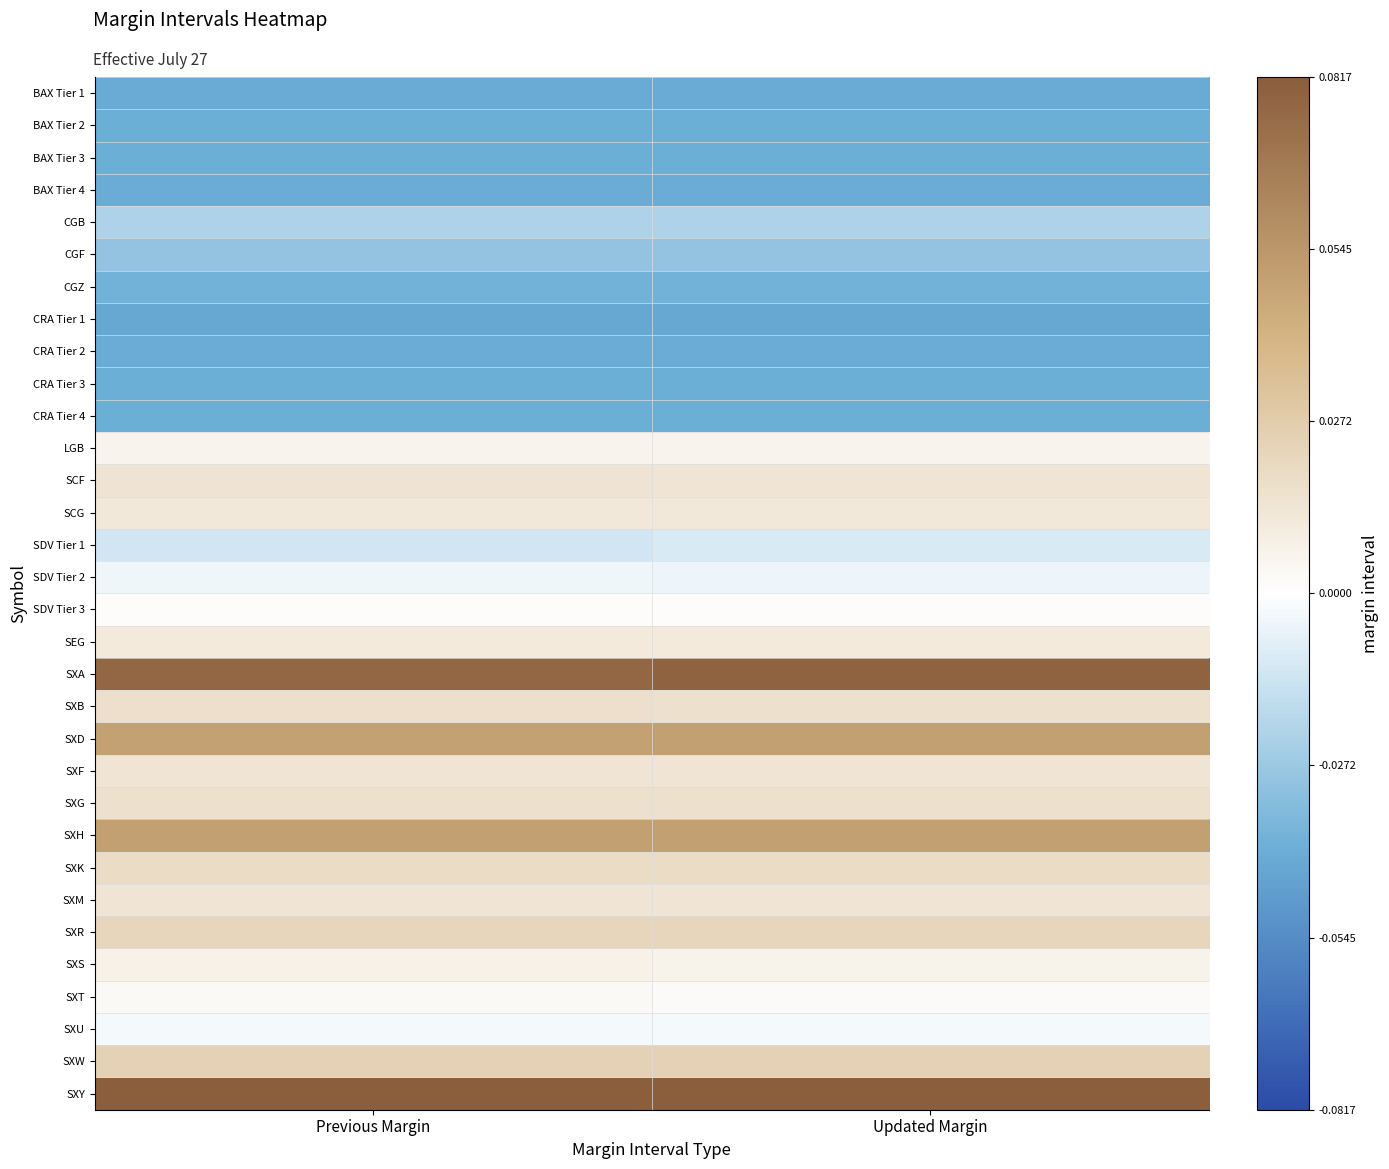

Which series changed the most between Previous Margin and Updated Margin?

SXA